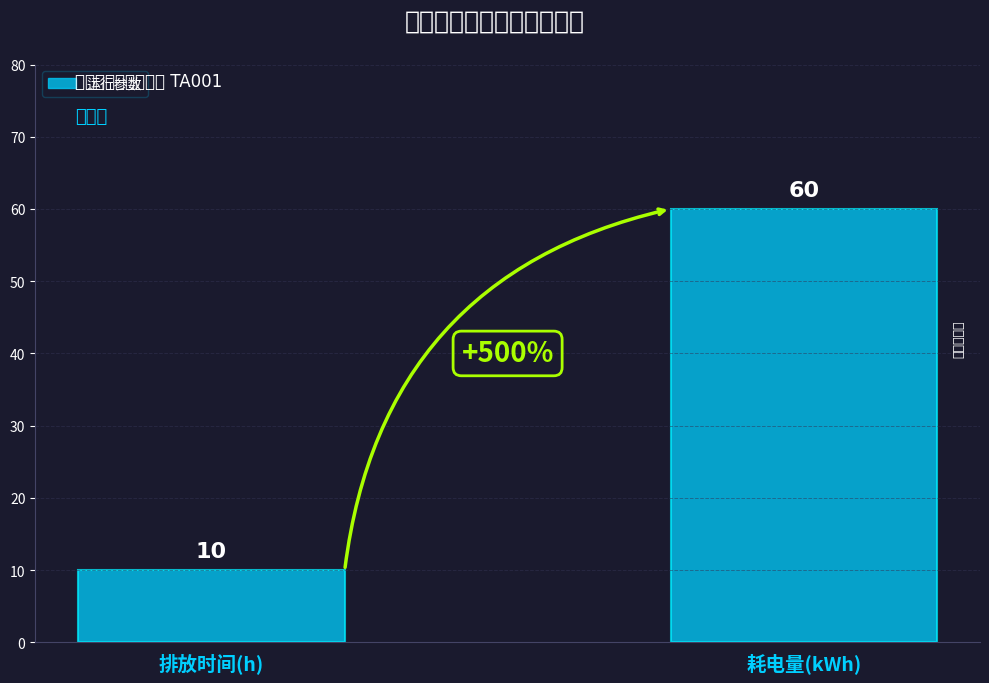

Rank the categories by value from lowest to highest.

排放时间(h), 耗电量(kWh)